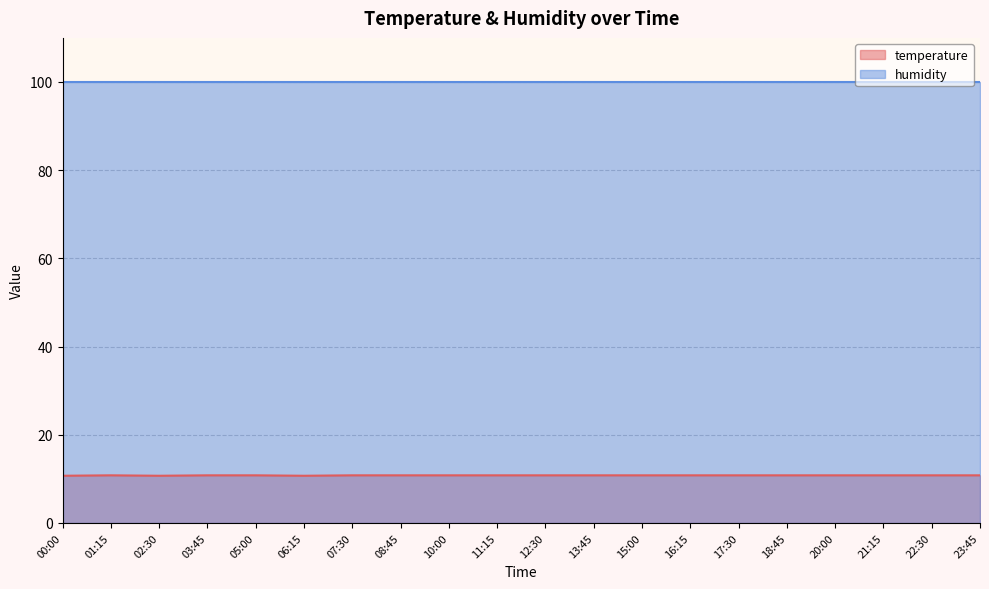

What is the value of the 13th point from the left?

10.8